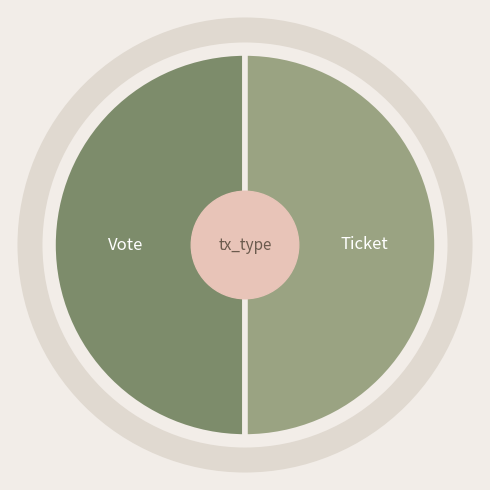

Is the sum of Vote and Ticket greater than half?

Yes